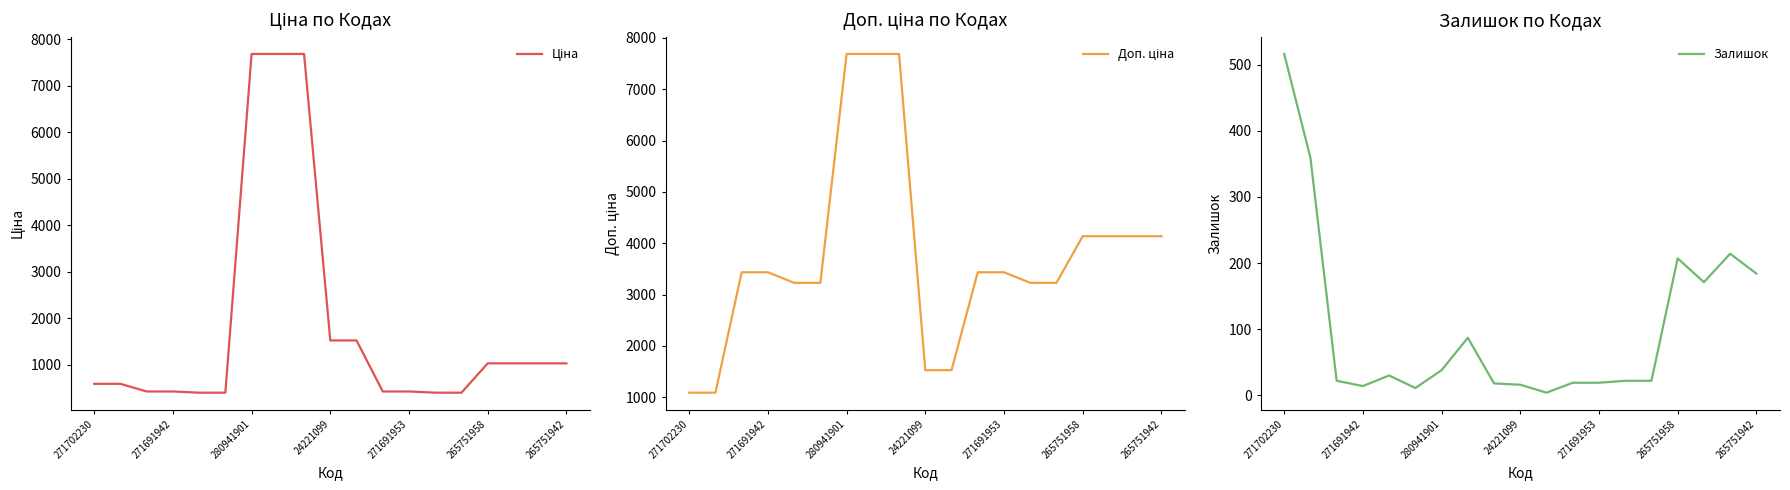

What is the spread (max minus min) of values at 11?

3415.6